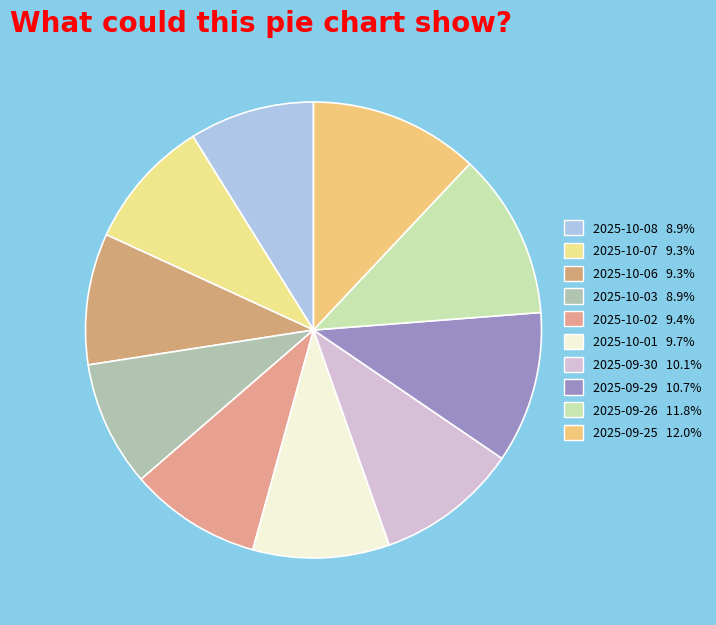

To the nearest percent, what portion does 2025-09-29 represent?

11%